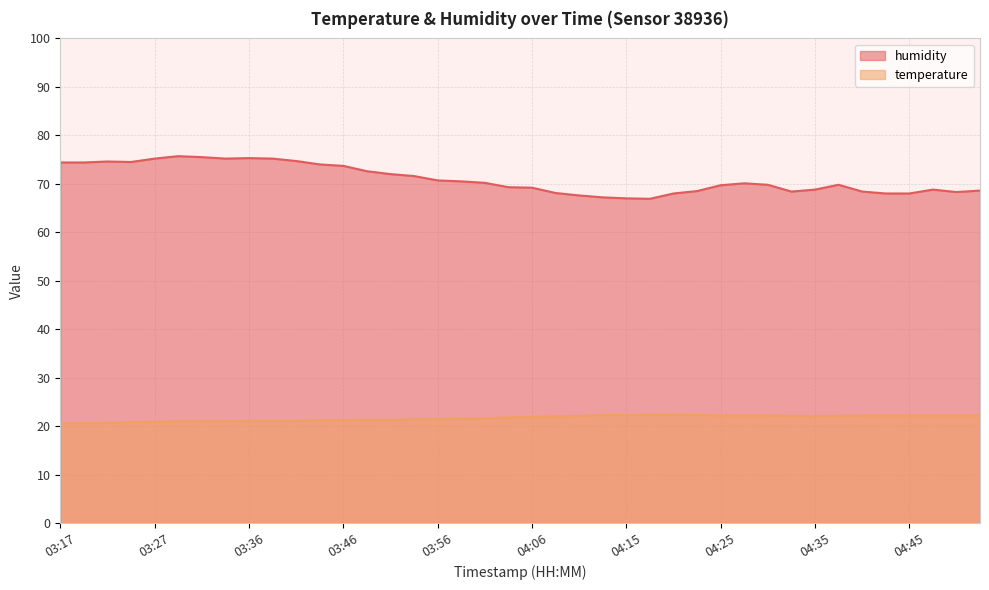

Reading right to left, list all the values displayed in this chart.

temperature: 22.2	22.2	22.2	22.2	22.2	22.2	22.1	22.1	22.1	22.2	22.2	22.2	22.3	22.4	22.4	22.3	22.3	22.1	22.0	21.9	21.8	21.6	21.5	21.4	21.4	21.3	21.3	21.2	21.2	21.1	21.1	21.1	21.0	21.0	21.0	20.9	20.8	20.7	20.6	20.6
humidity: 68.6	68.3	68.8	68.0	68.0	68.4	69.8	68.8	68.4	69.8	70.1	69.7	68.5	68.0	66.9	67.0	67.2	67.6	68.1	69.2	69.3	70.2	70.5	70.7	71.6	72.0	72.6	73.7	74.0	74.7	75.2	75.3	75.2	75.5	75.7	75.2	74.5	74.6	74.4	74.4